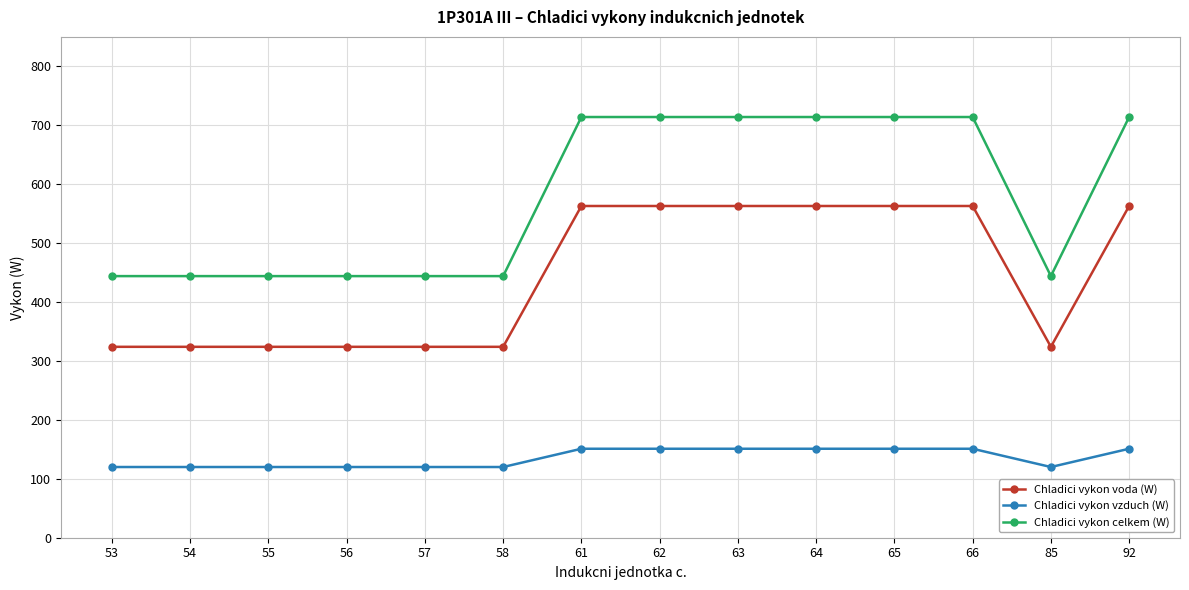

The value of Chladici vykon celkem (W) at 61 is 714. True or false?

True